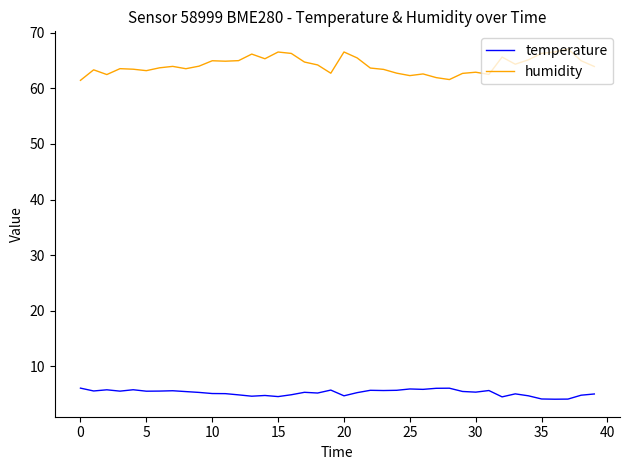

What is the maximum value shown in the chart?

67.1